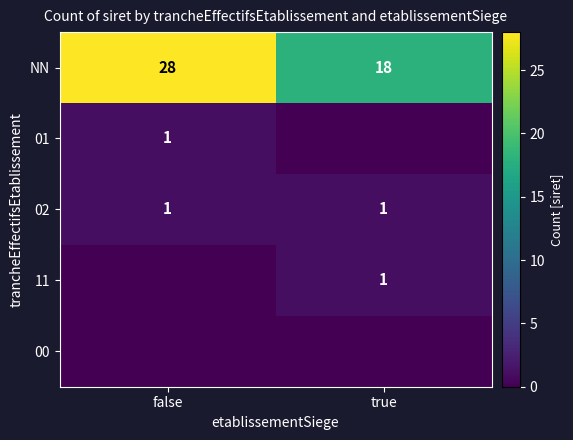

What is the difference between the maximum and minimum values in the NN series?

10